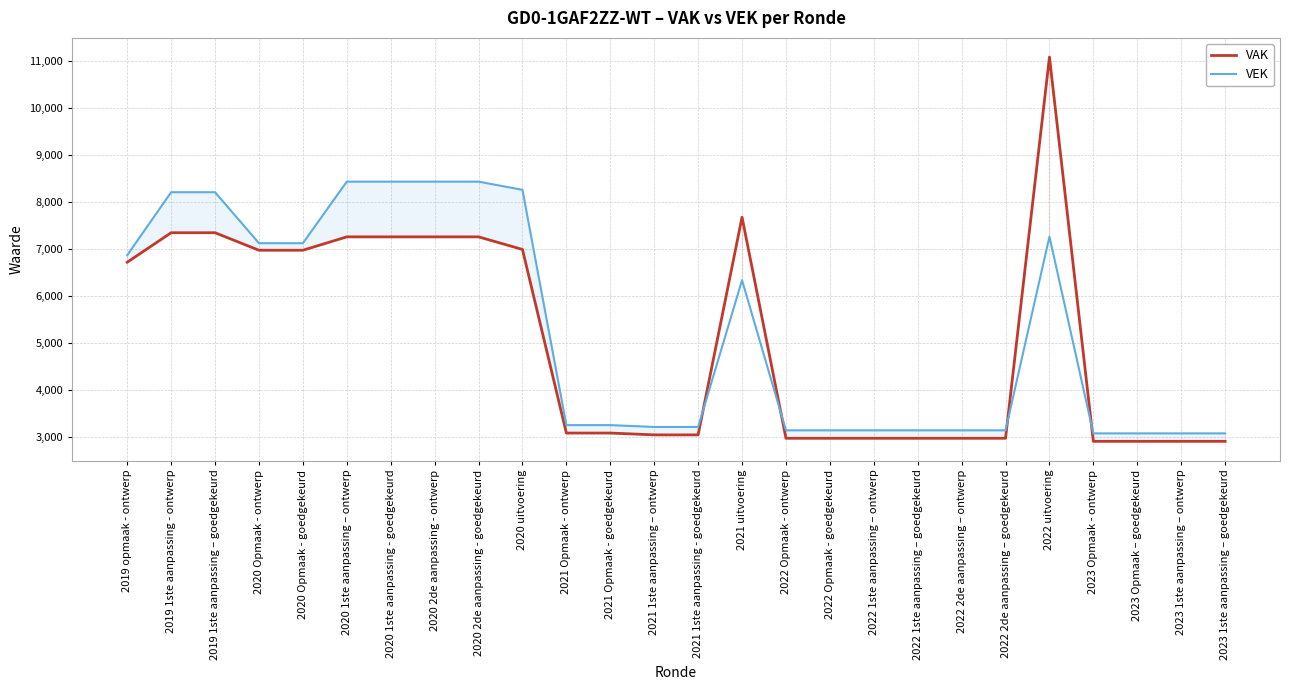

What is the difference between the highest and lowest values at 2022 Opmaak - goedgekeurd?

169